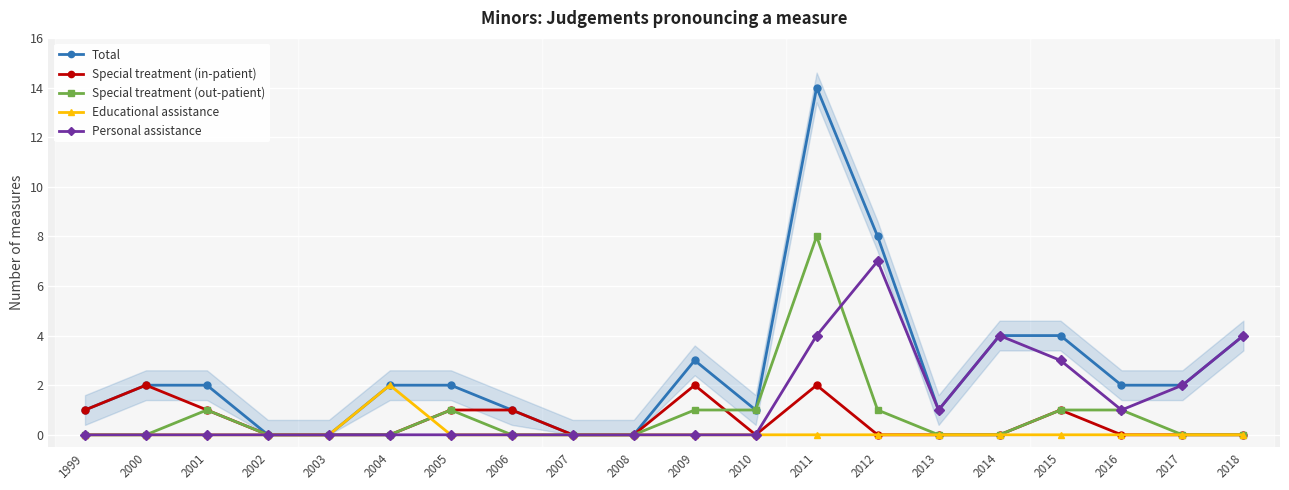

Is it true that Educational assistance equals 2 at 2004?

True